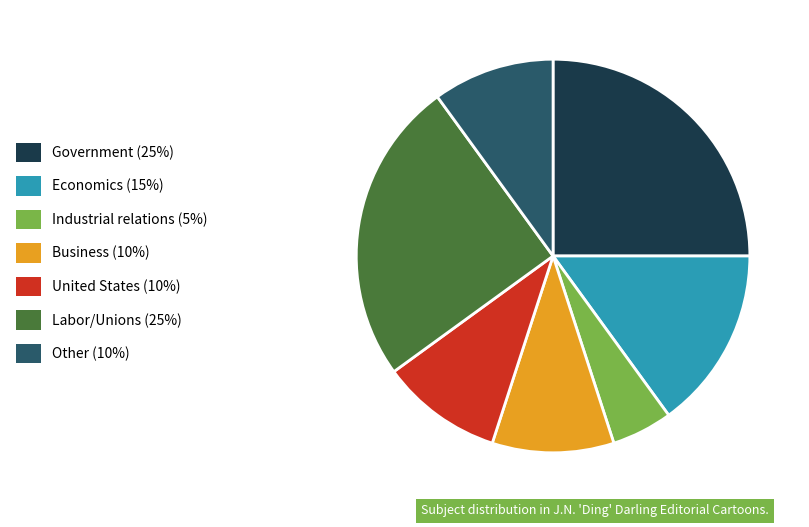

True or false: Government (25%) accounts for 37% of the total.

False